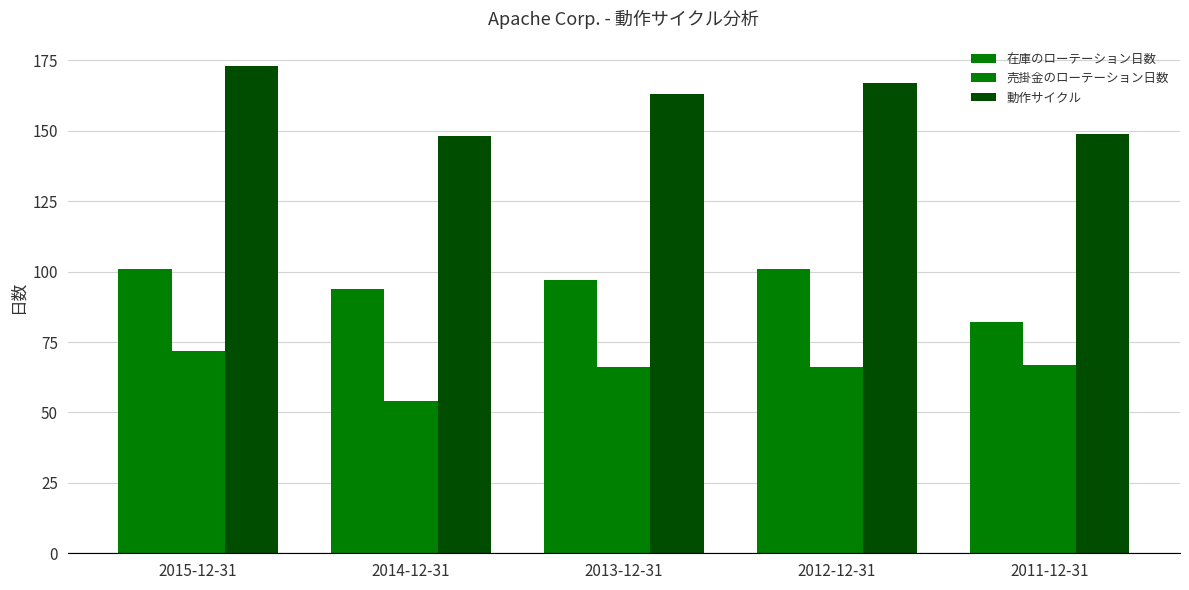

How many distinct data groups are displayed?

3